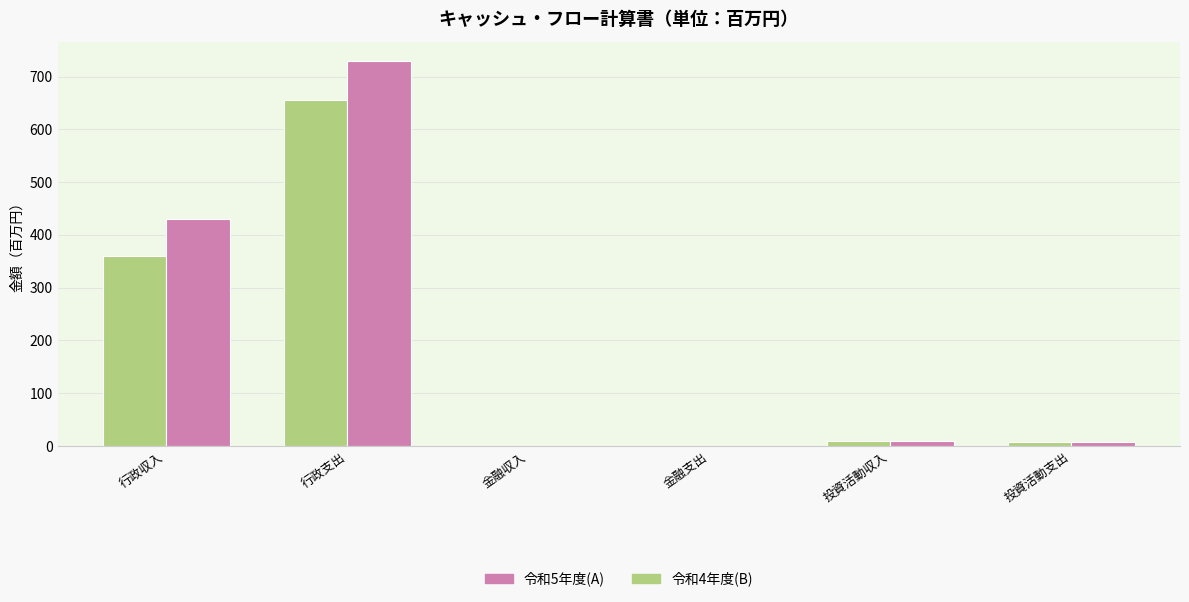

What is the total value across all series at 行政支出?

1386.4